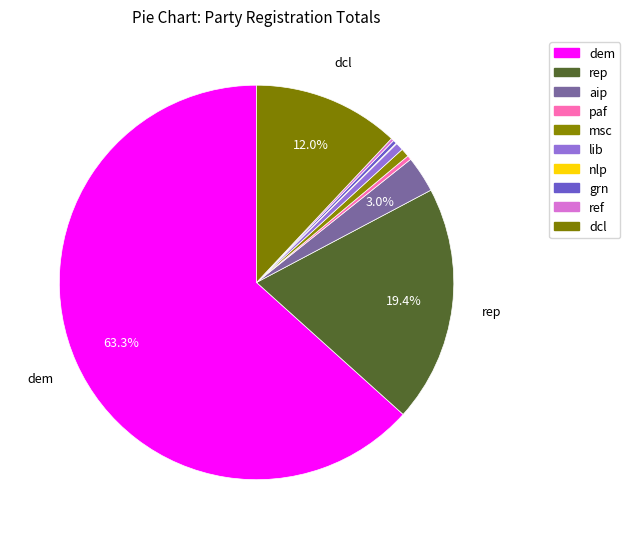

Count the number of slices in the pie.

10